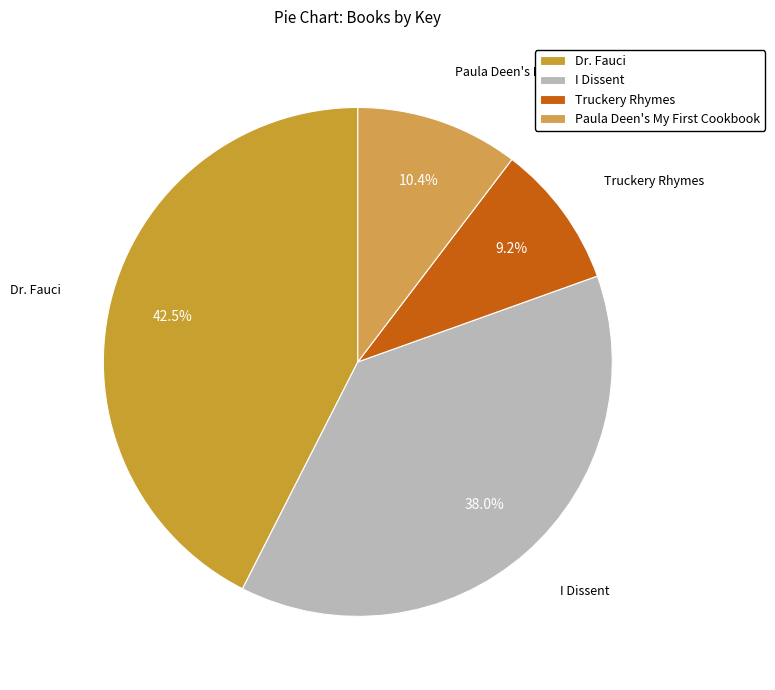

How many slices are in this pie chart?

4